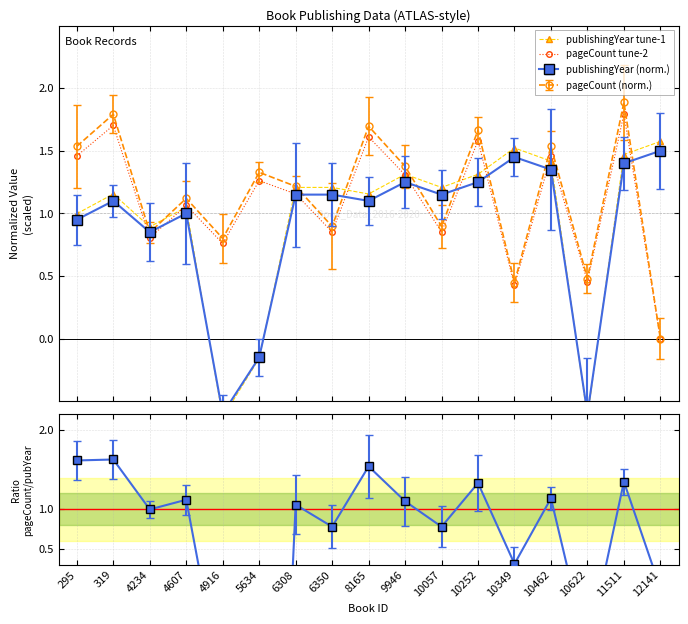

True or false: pageCount tune-2 has more than 2 interior local peaks.

True